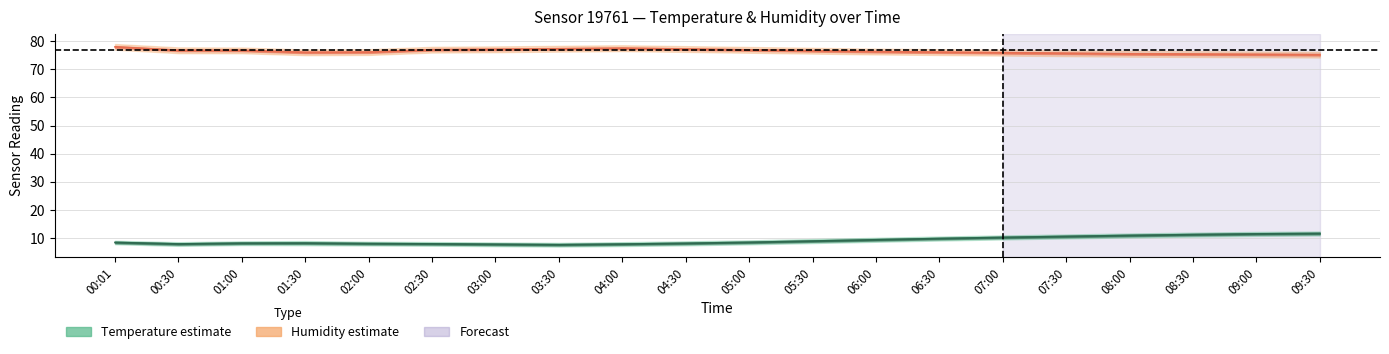

Between 01:00 and 04:30, which series saw the biggest shift?

humidity_upper